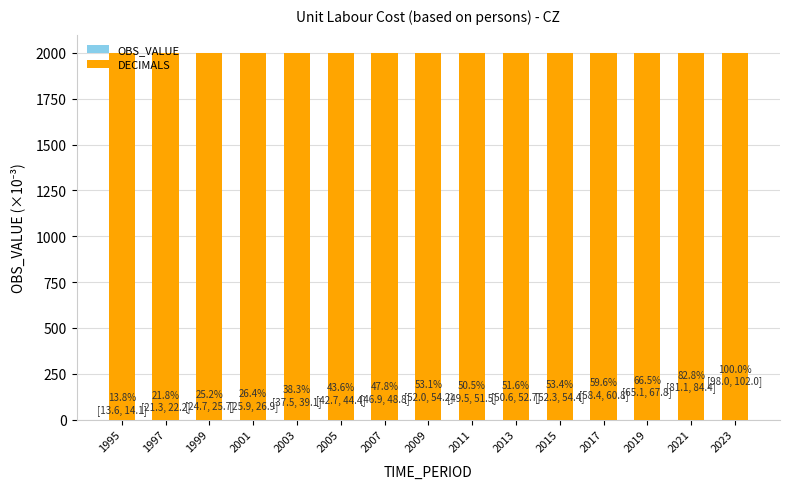

Which series changed the most between 2013 and 2017?

OBS_VALUE